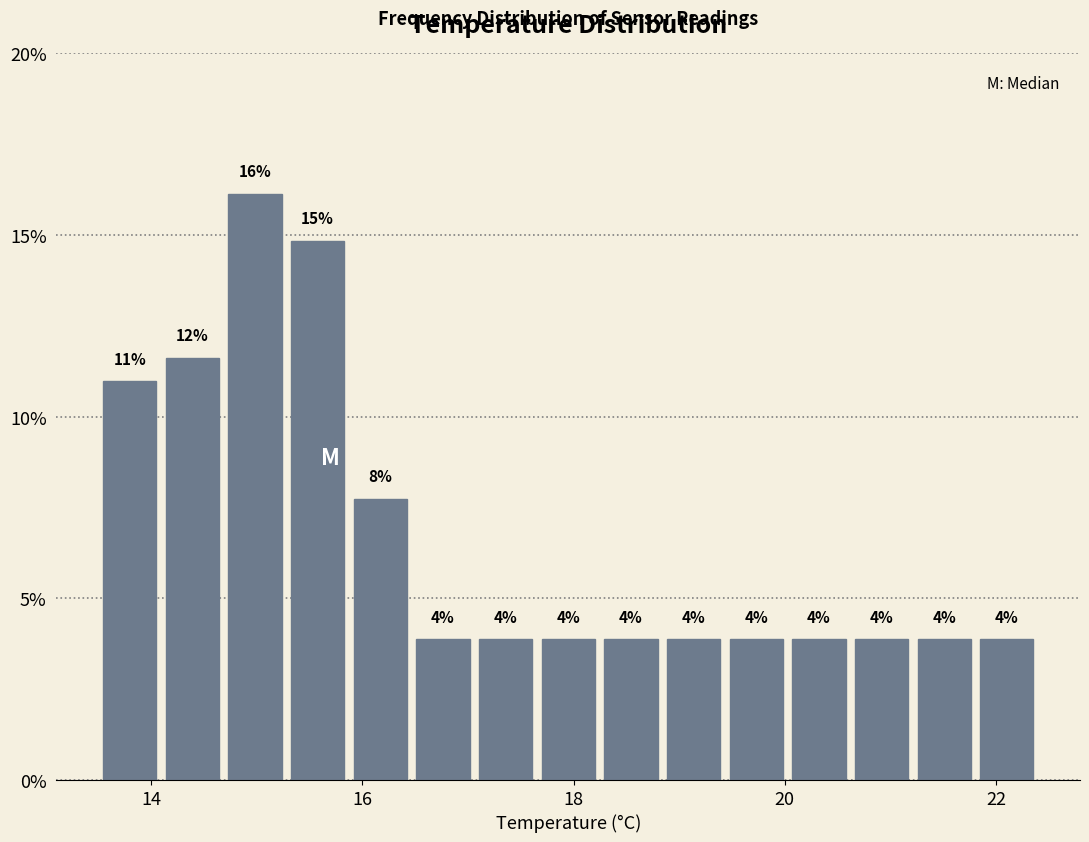

Read against the x-axis, roughly where is the centre of the tallest bar?

15.0